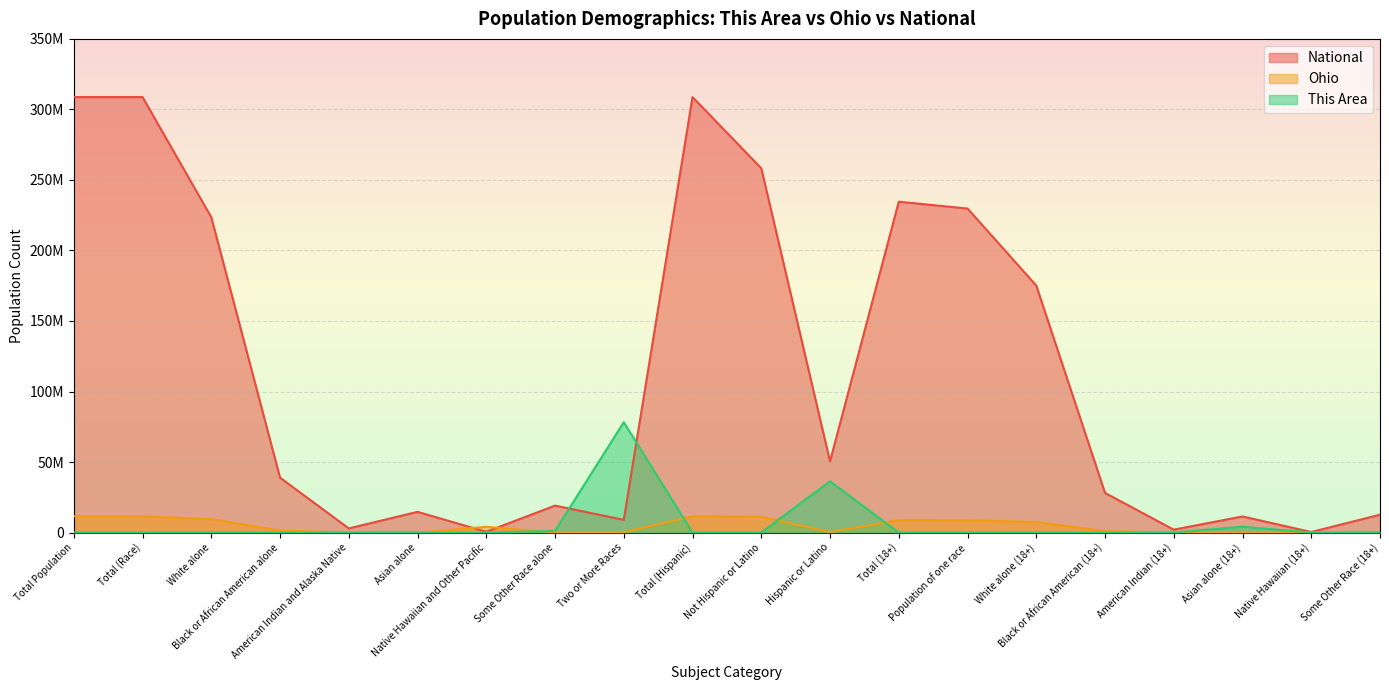

Where does the This Area series first go above 4192?

Total Population